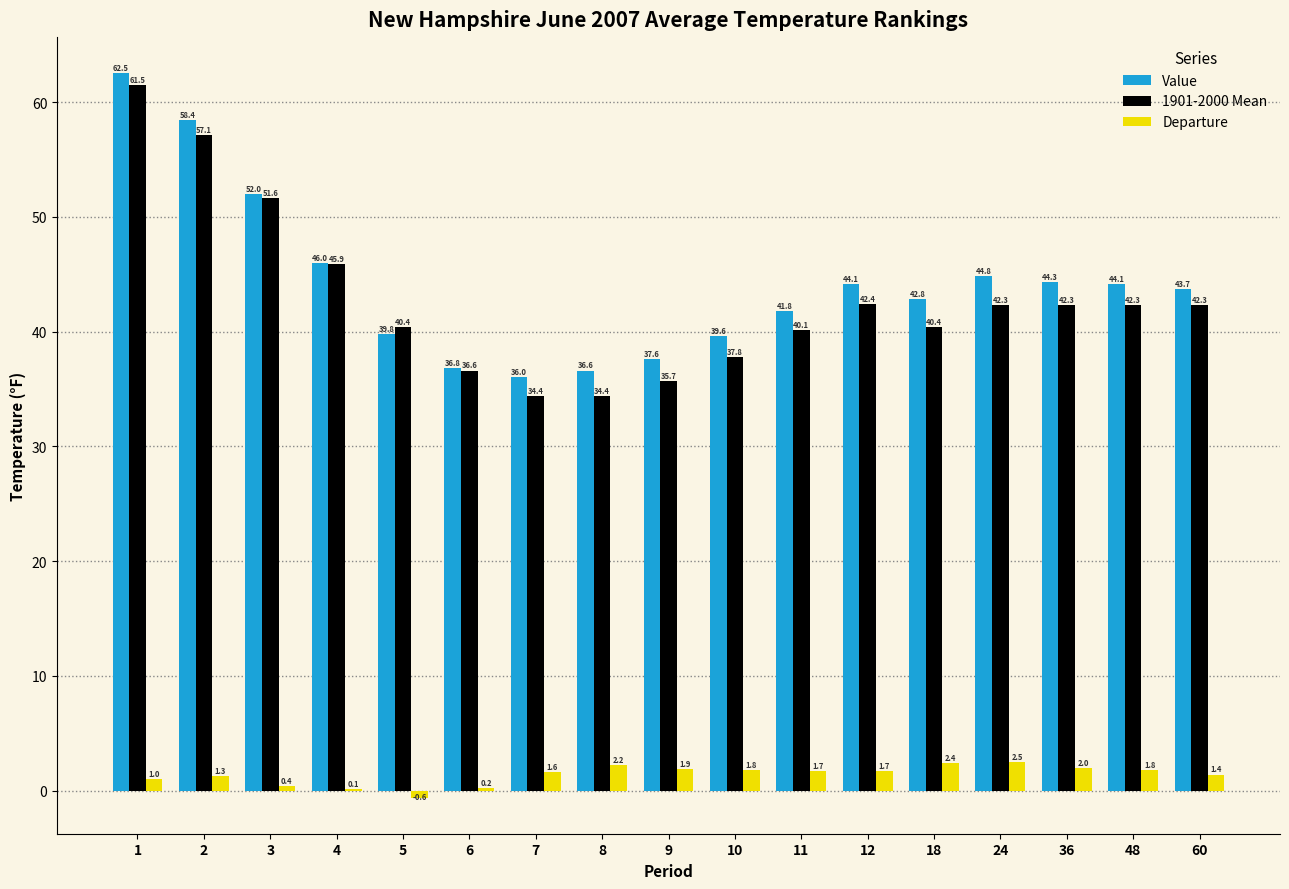

Where is Departure nearest to the value 0?

4